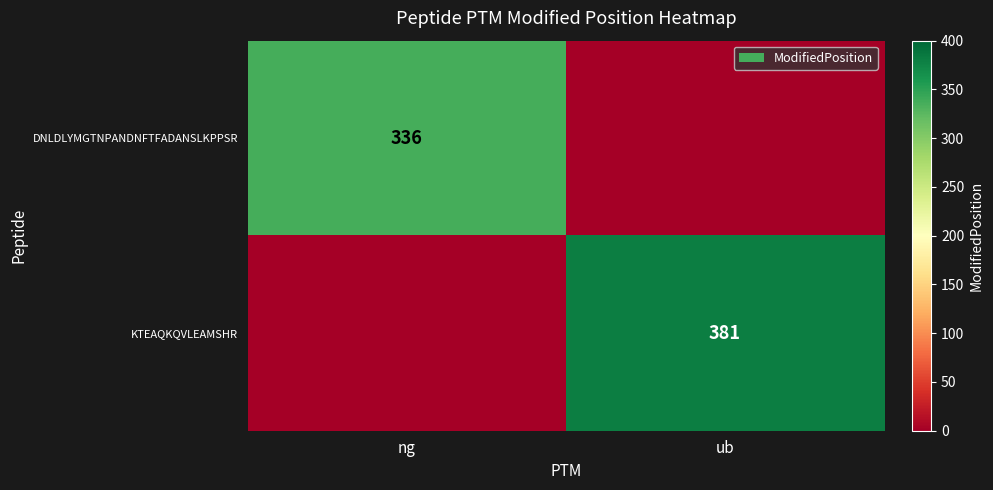

The value of KTEAQKQVLEAMSHR at ub is 381. True or false?

True